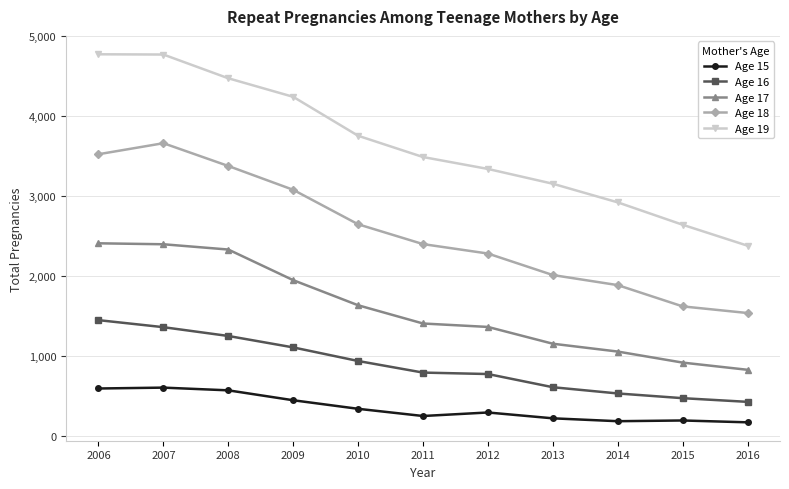

Is the value of Age 15 at 2009 greater than the value of Age 18 at 2013?

No